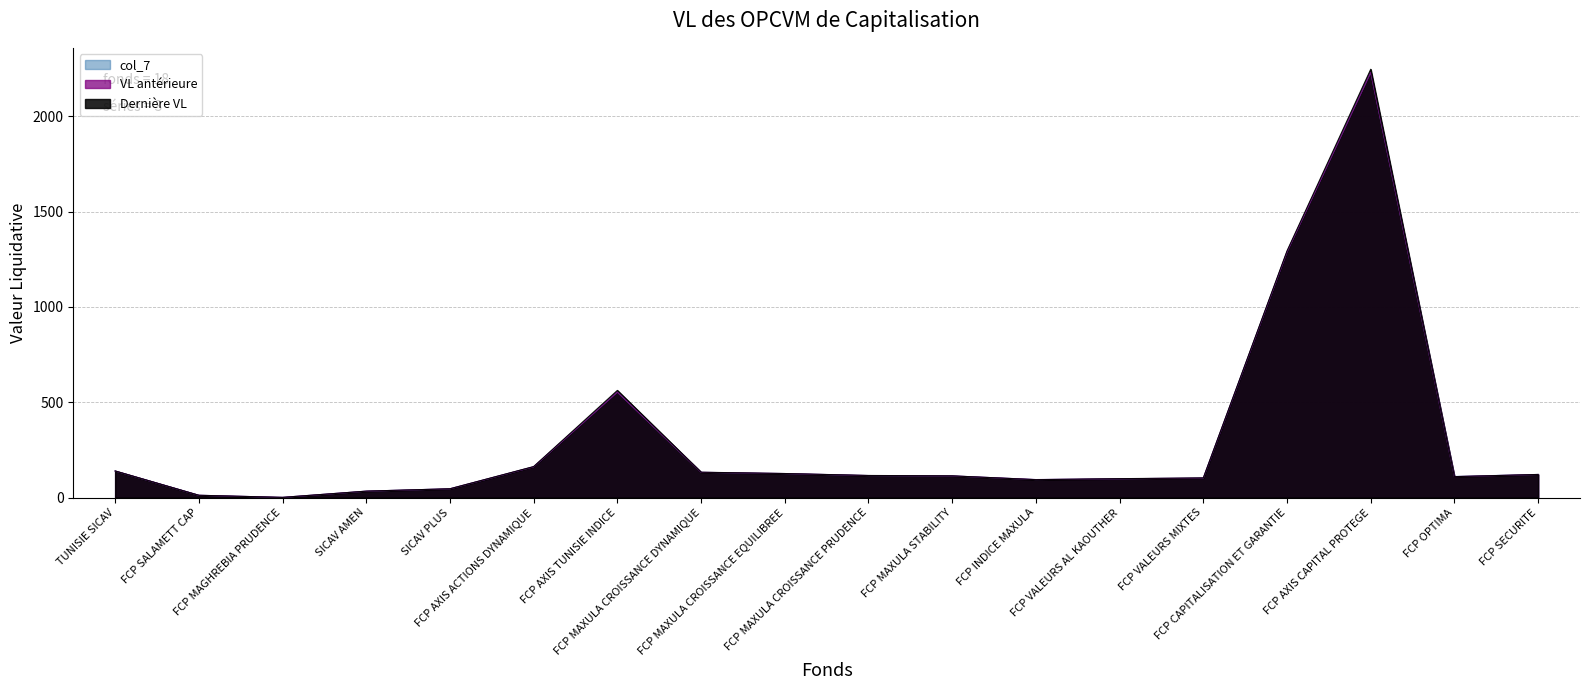

Which series changed the most between SICAV PLUS and FCP VALEURS MIXTES?

Dernière VL